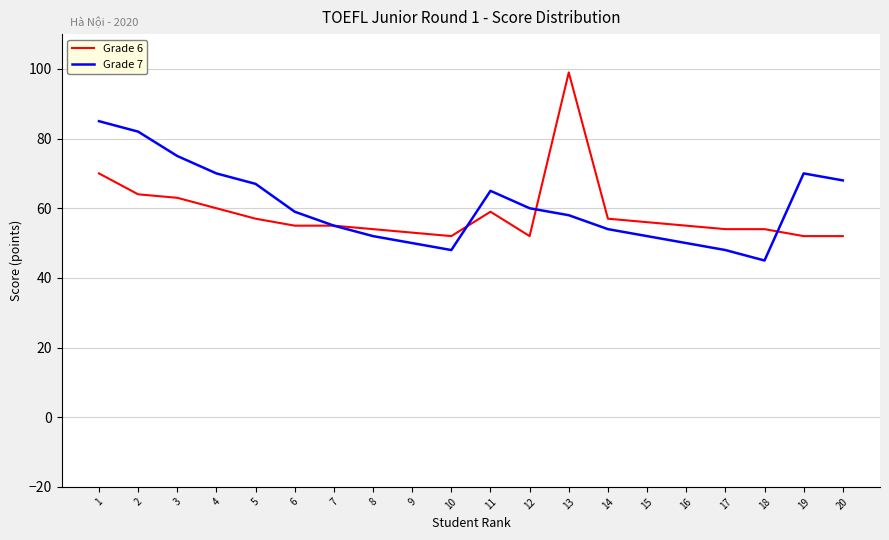

Is it true that Grade 6 equals 87 at 11?

False